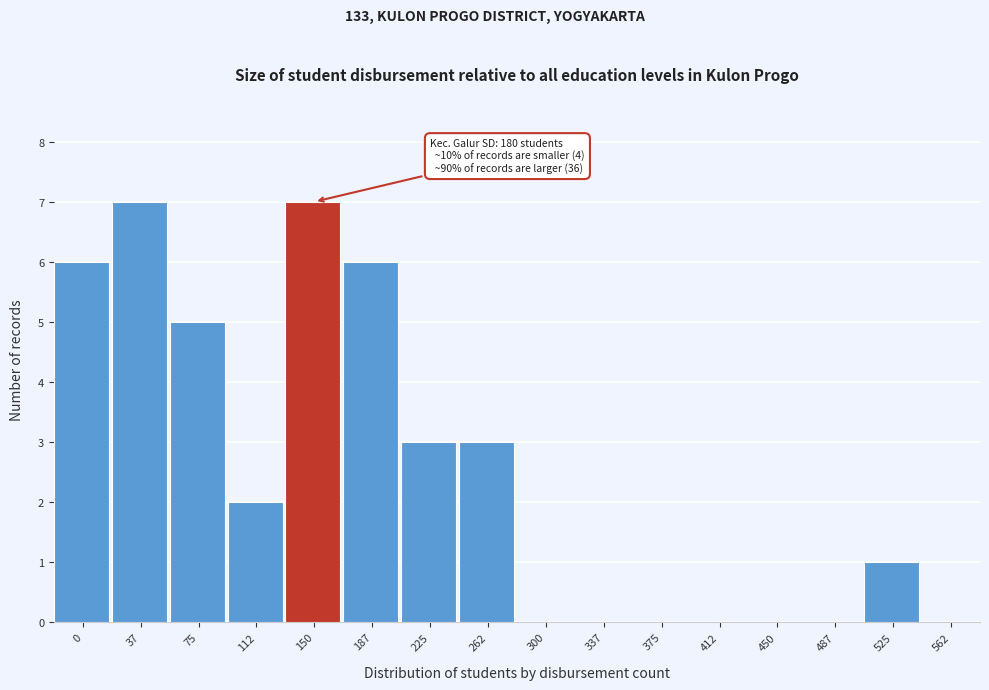

Reading left to right, what are all the values shown in this chart?

0=6	37=7	75=5	112=2	150=7	187=6	225=3	262=3	300=0	337=0	375=0	412=0	450=0	487=0	525=1	562=0